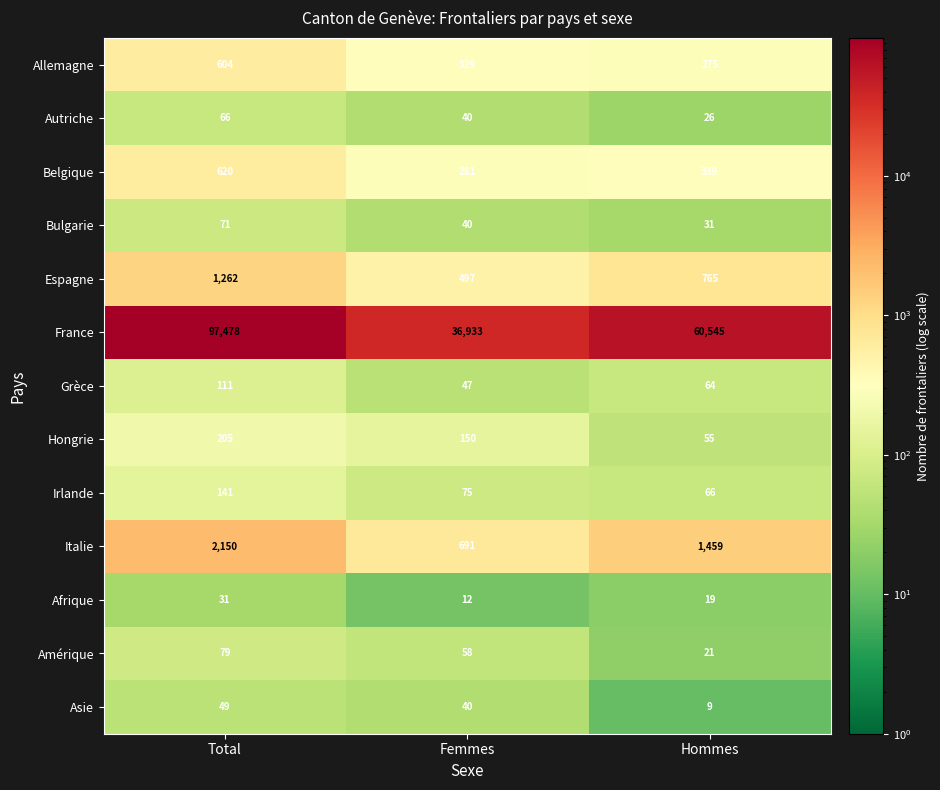

Which series changed the most between Total and Femmes?

France